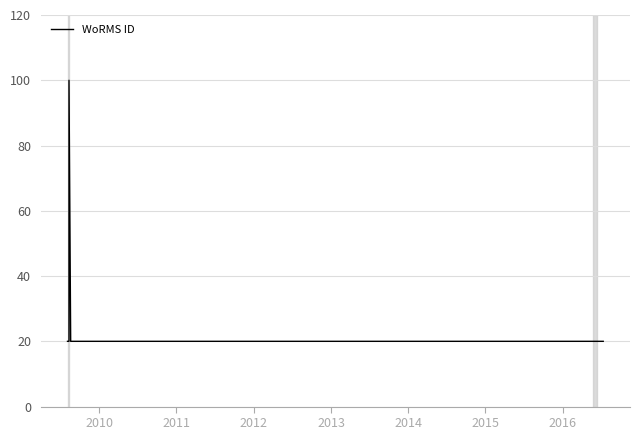

How many data points does each series have?

7